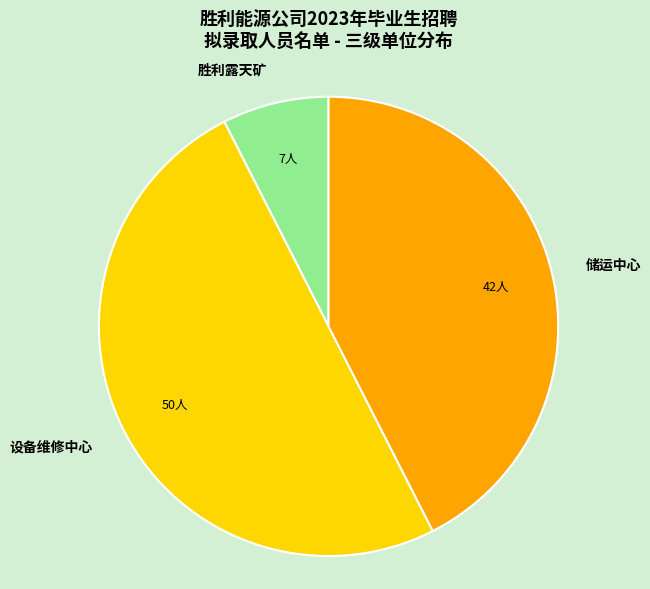

What is the smallest slice in the pie chart?

胜利露天矿